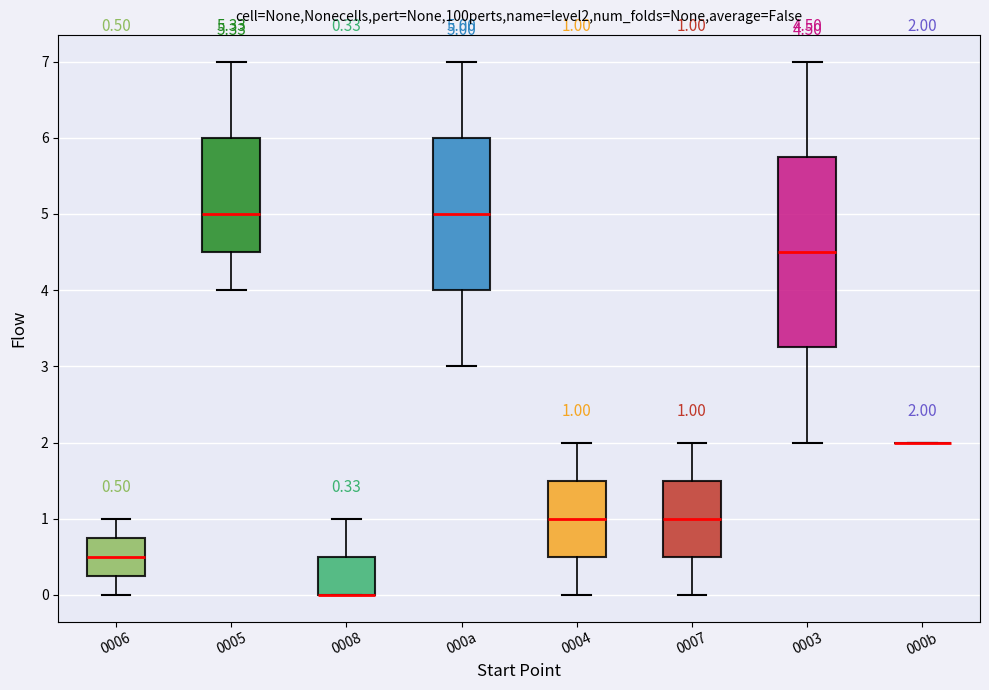

Which box is the tallest, from its lower edge to its upper edge?

0003